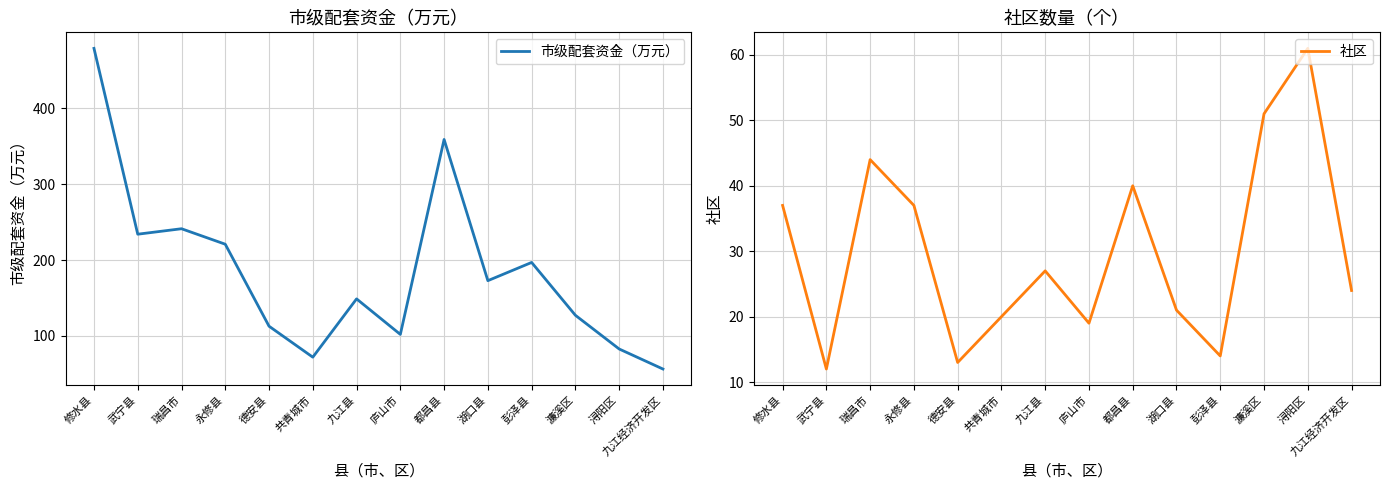

True or false: 社区 has a value of 27.0 at 九江县.

True